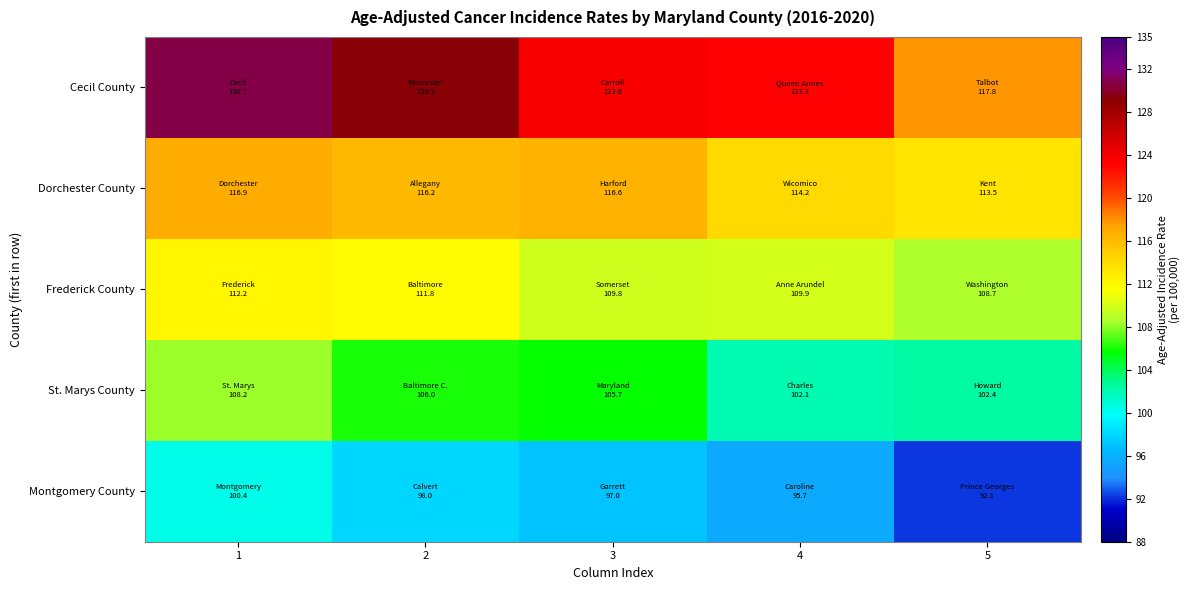

At how many categories does at least one series exceed 95?

5